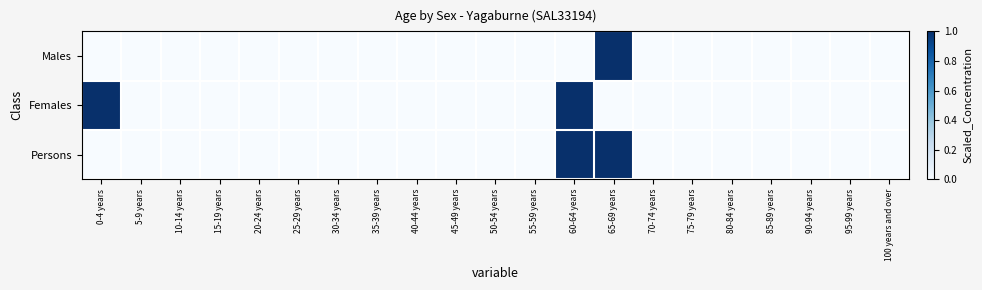

Reading left to right, transcribe all the data shown in this chart.

Males: 0-4 years=0	5-9 years=0	10-14 years=0	15-19 years=0	20-24 years=0	25-29 years=0	30-34 years=0	35-39 years=0	40-44 years=0	45-49 years=0	50-54 years=0	55-59 years=0	60-64 years=0	65-69 years=1	70-74 years=0	75-79 years=0	80-84 years=0	85-89 years=0	90-94 years=0	95-99 years=0	100 years and over=0
Females: 0-4 years=1	5-9 years=0	10-14 years=0	15-19 years=0	20-24 years=0	25-29 years=0	30-34 years=0	35-39 years=0	40-44 years=0	45-49 years=0	50-54 years=0	55-59 years=0	60-64 years=1	65-69 years=0	70-74 years=0	75-79 years=0	80-84 years=0	85-89 years=0	90-94 years=0	95-99 years=0	100 years and over=0
Persons: 0-4 years=0	5-9 years=0	10-14 years=0	15-19 years=0	20-24 years=0	25-29 years=0	30-34 years=0	35-39 years=0	40-44 years=0	45-49 years=0	50-54 years=0	55-59 years=0	60-64 years=1	65-69 years=1	70-74 years=0	75-79 years=0	80-84 years=0	85-89 years=0	90-94 years=0	95-99 years=0	100 years and over=0